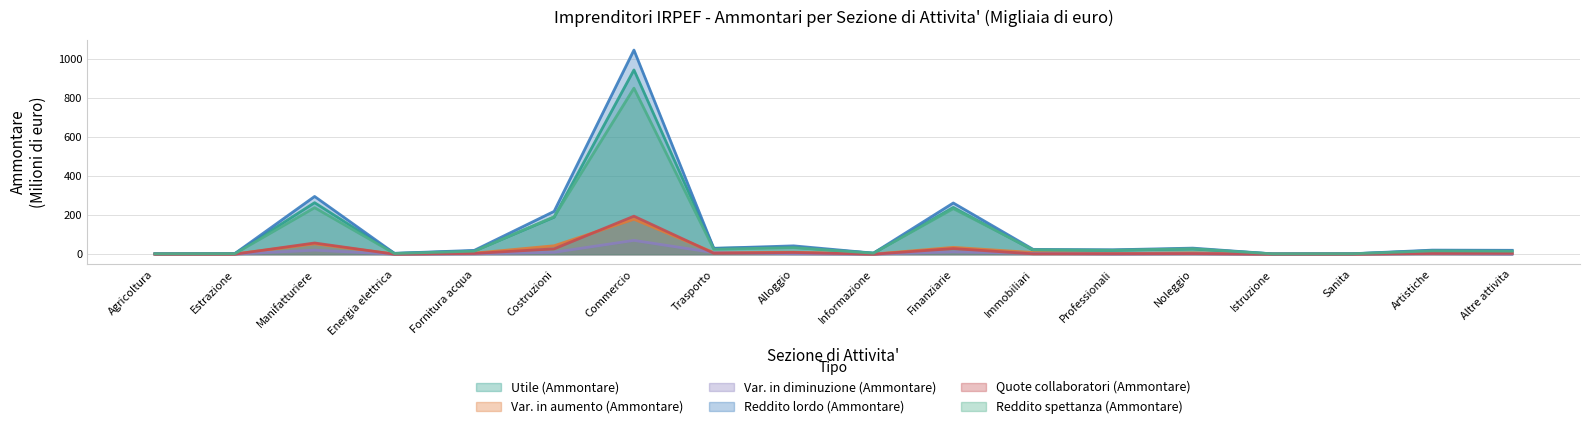

What is the maximum value shown in the chart?

1045.4